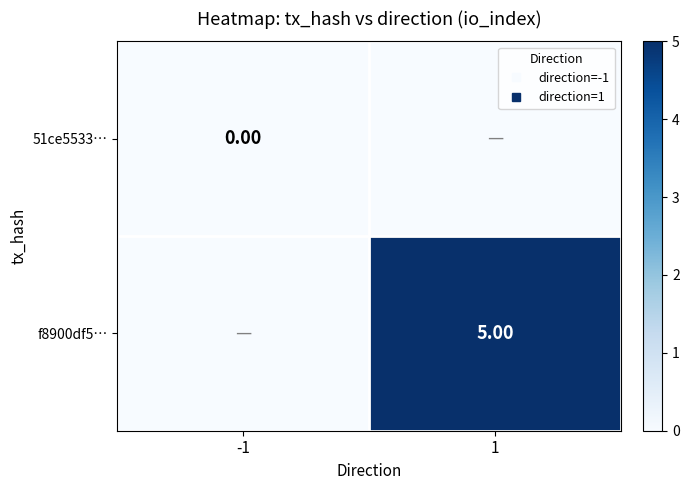

Is the value of 51ce5533… at 1 greater than the value of f8900df5… at 1?

No